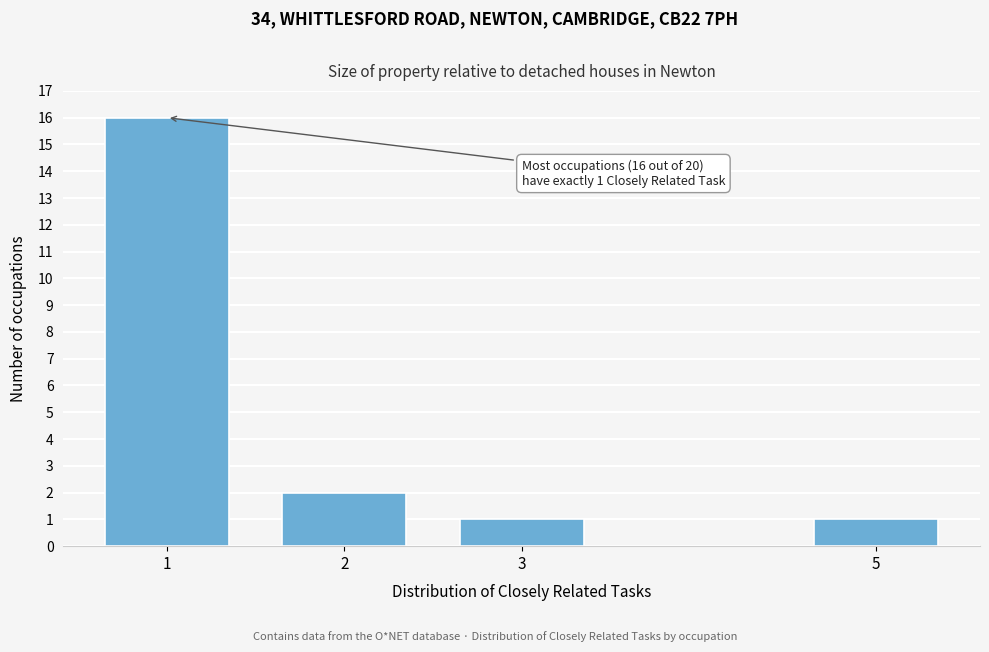

Reading left to right, extract all data points from this chart.

16	2	1	1